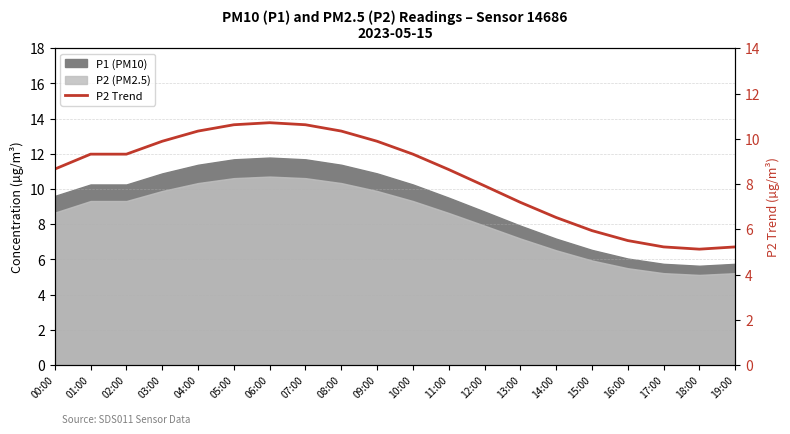

How many points are lower than both their immediate neighbors (excluding endpoints)?

1